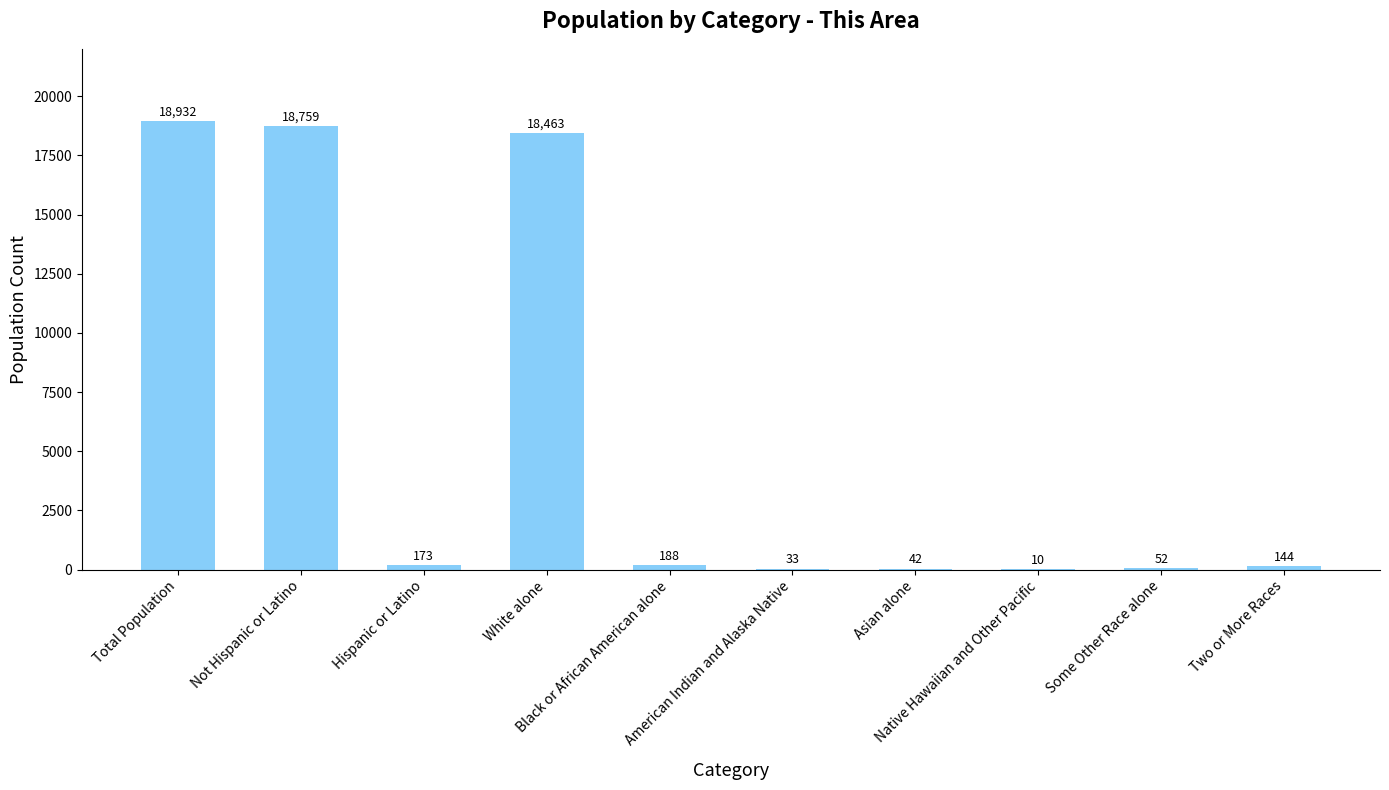

At which label does the data first exceed 173?

Total Population